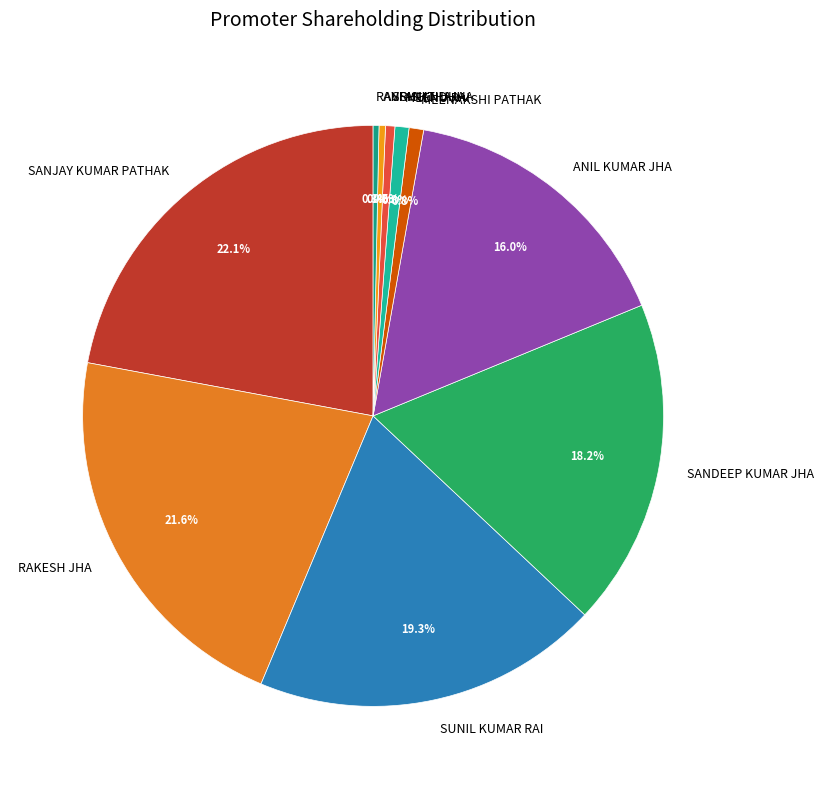

Approximately how many times larger is the value at SUNIL KUMAR RAI compared to ANSHU JHA?

54.1